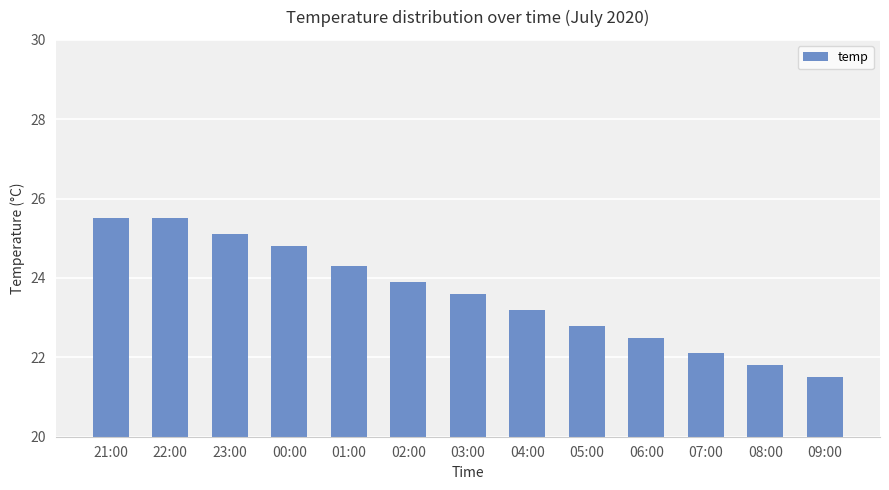

How many values are below 23?

5